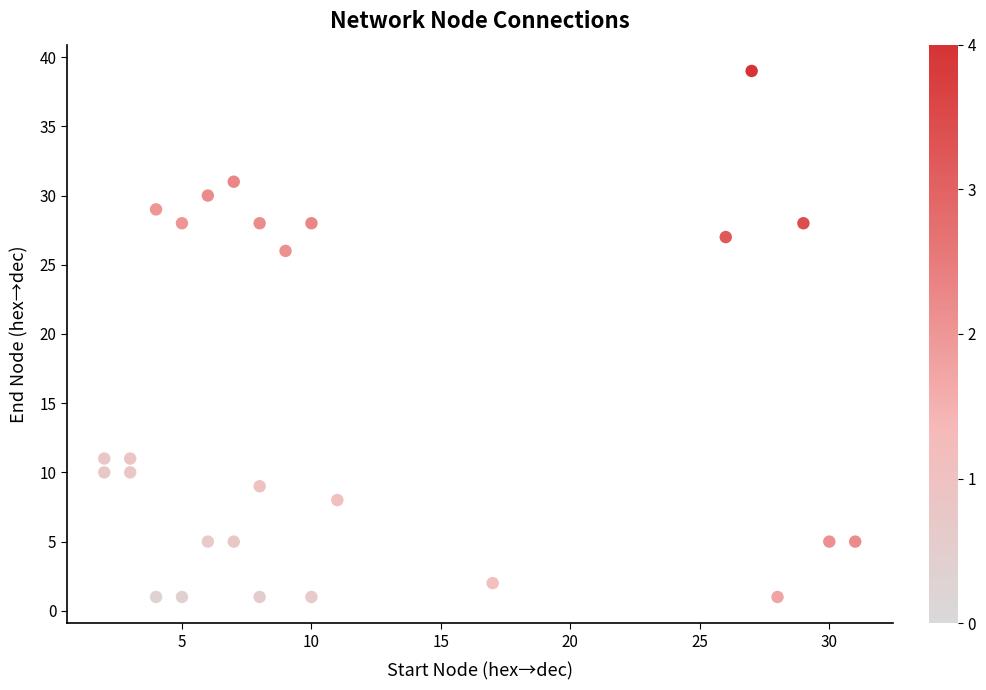

What Y value in the scatter plot is closest to 20?

26